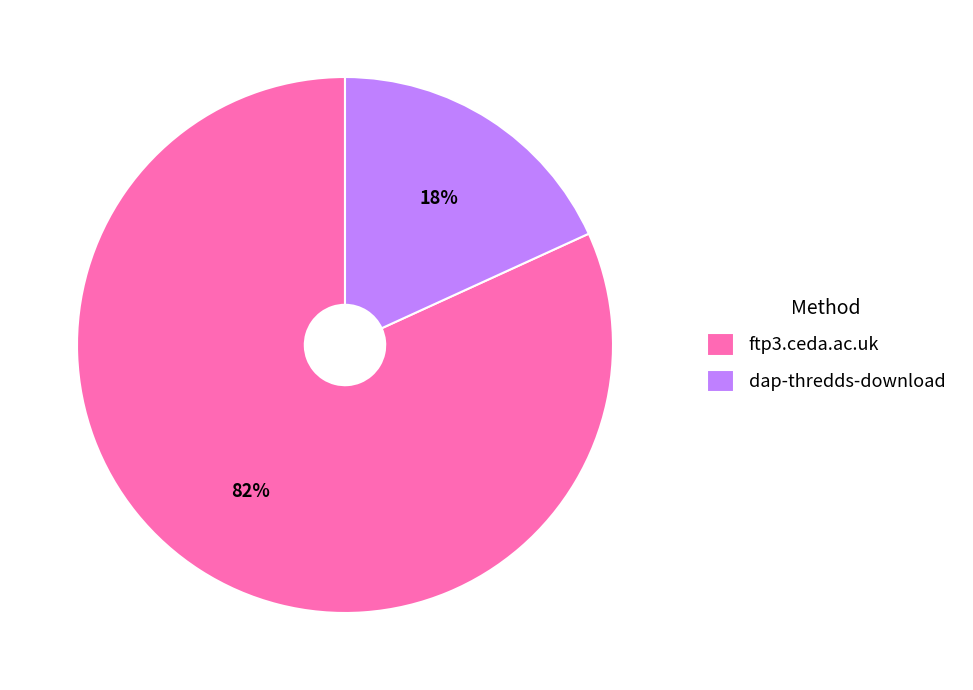

Does any single category account for the majority?

Yes